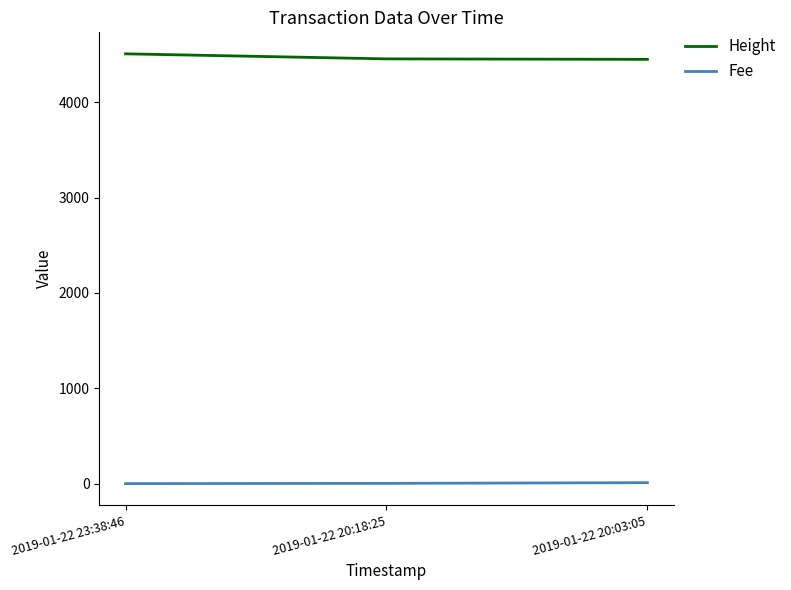

What is the minimum value shown in the chart?

0.1